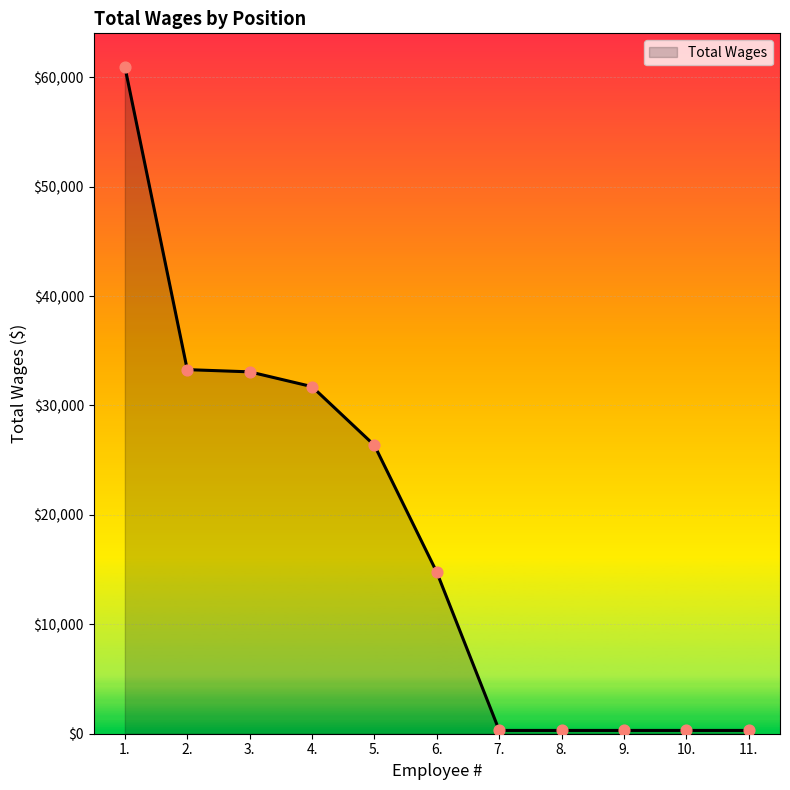

What is the change in value from 3. to 6.?

-18322